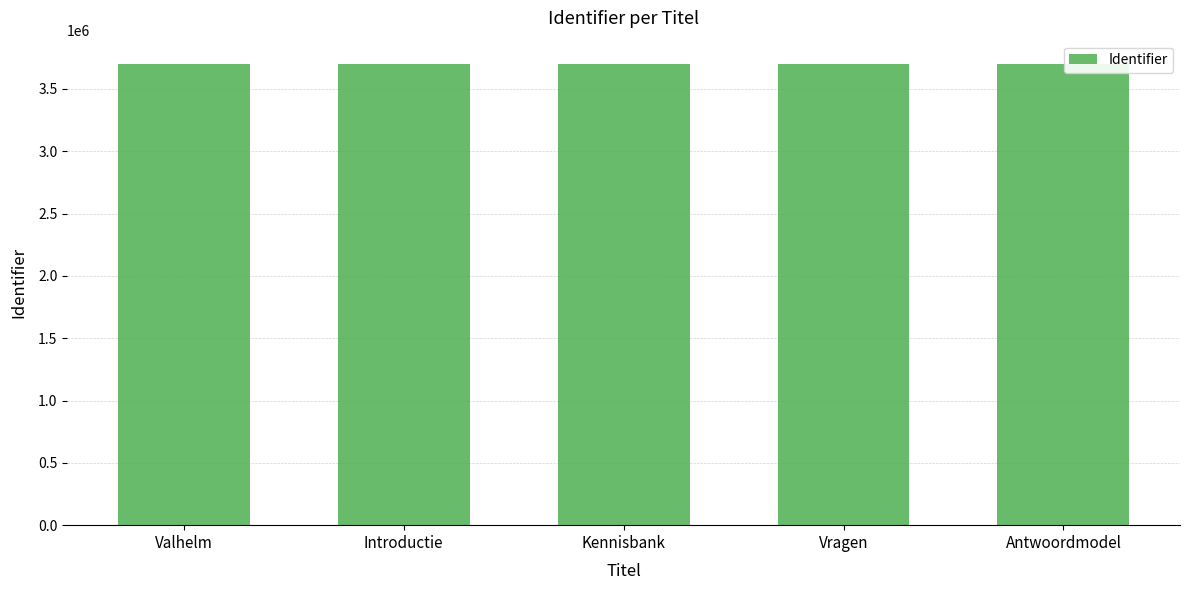

What is the value of the 4th bar from the left?

3702060